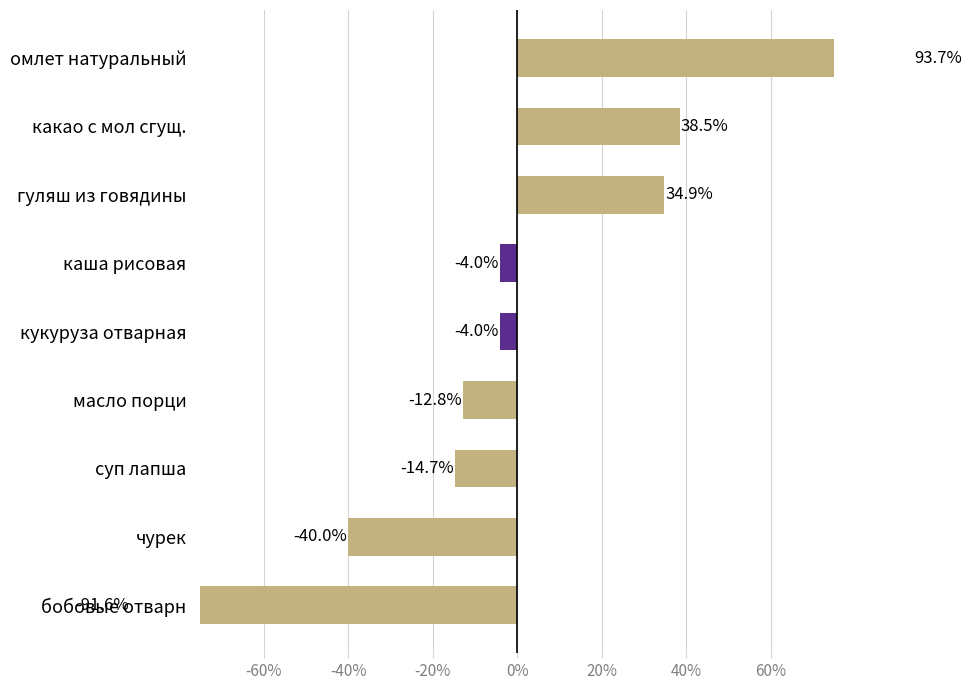

True or false: the data shows -2.0 at каша рисовая.

False